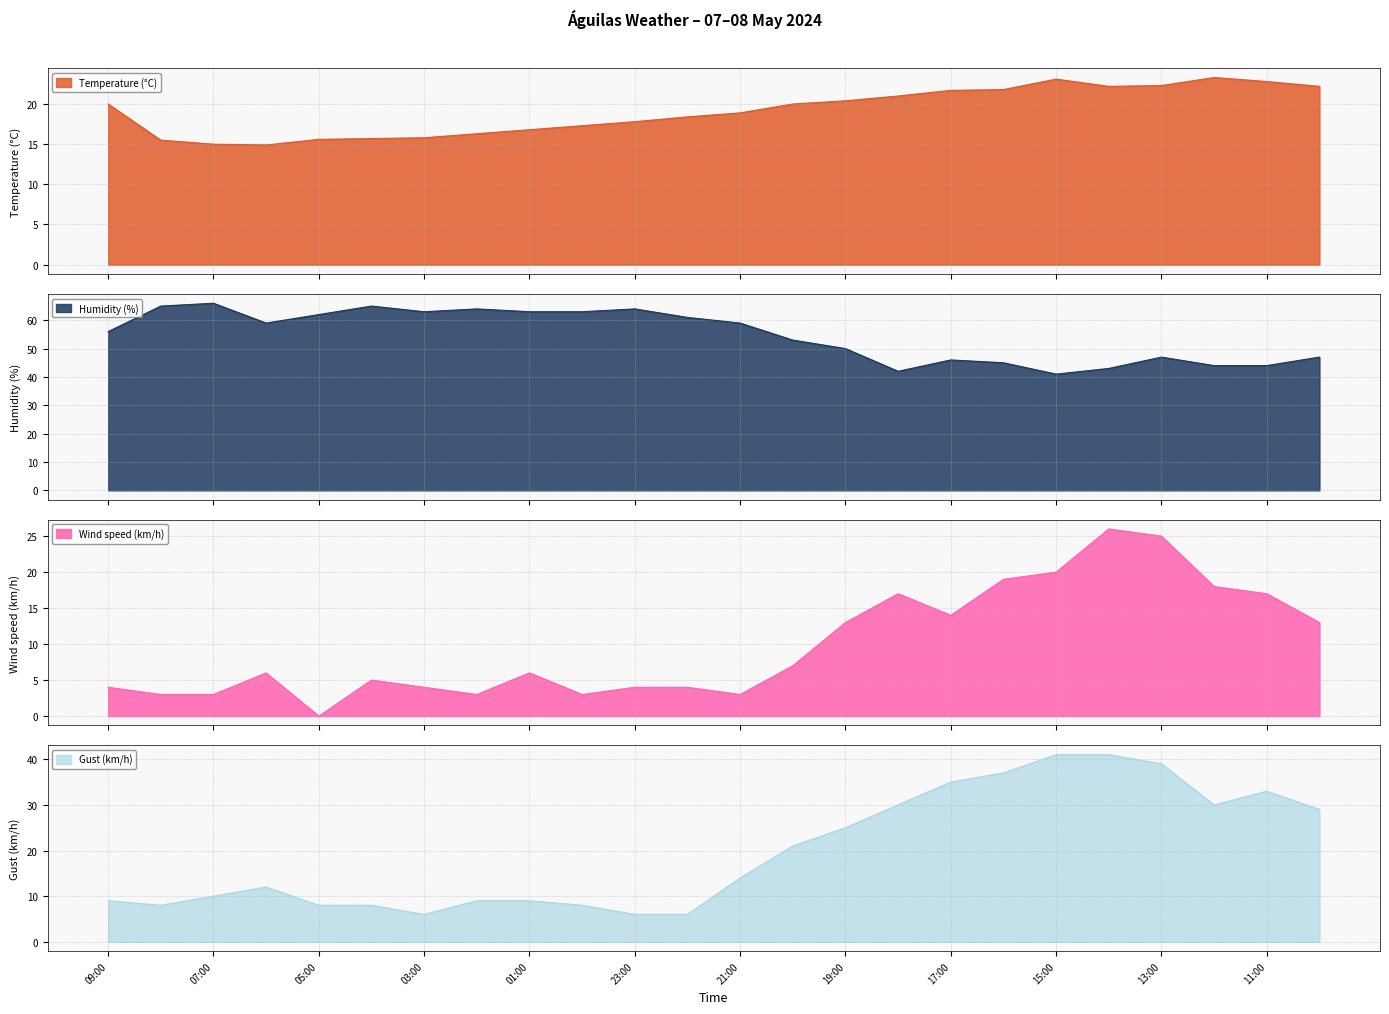

True or false: Humidity (%) and Gust (km/h) cross at least once.

False